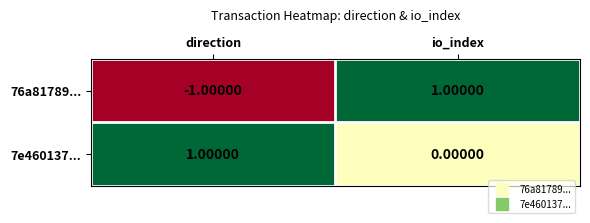

Between direction and io_index, which series saw the biggest shift?

76a81789...